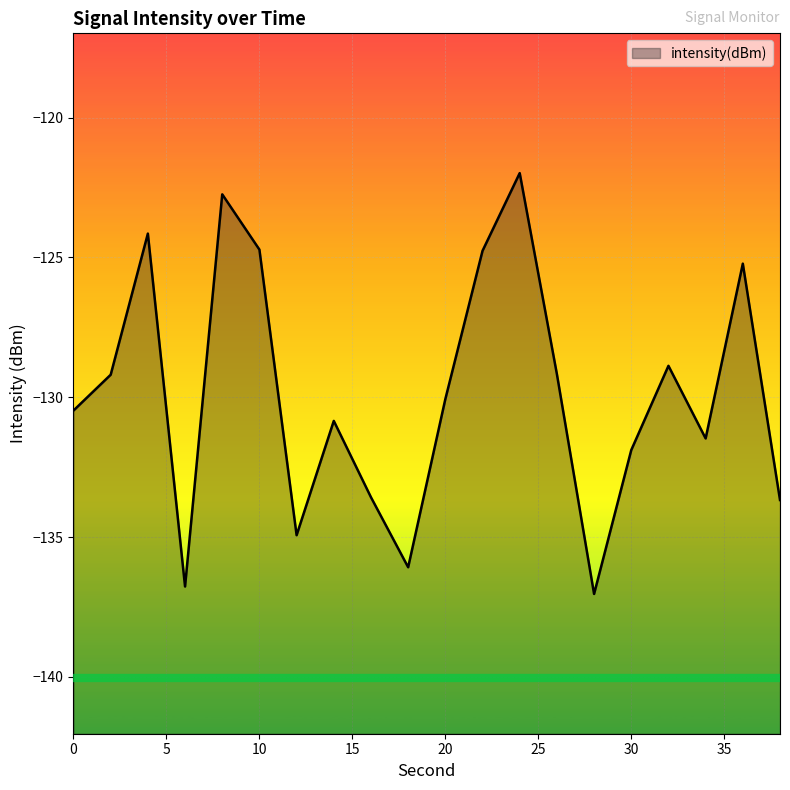

The value at 36 is -206.2. True or false?

False